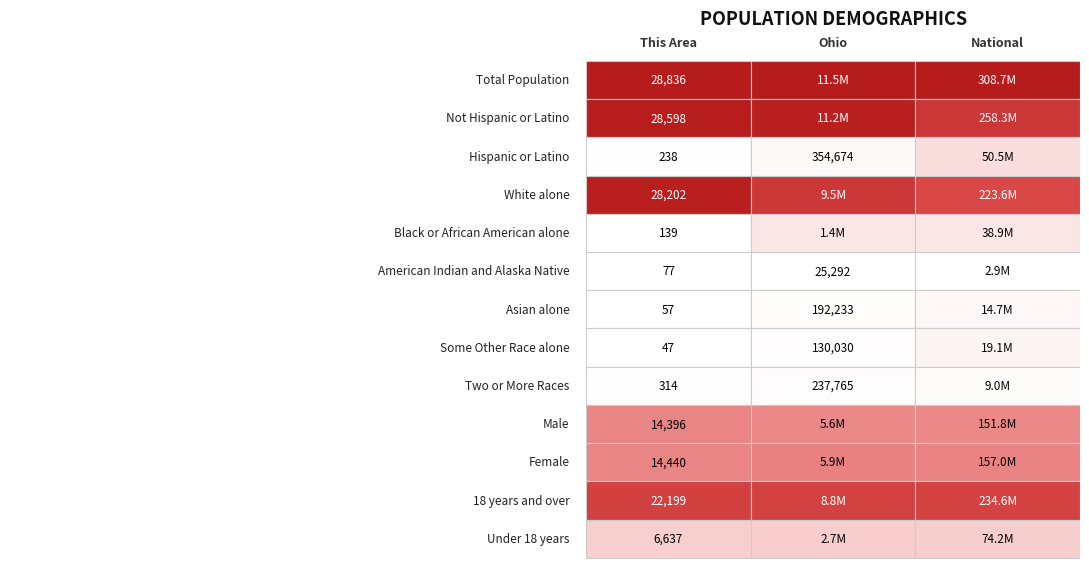

What is the sum of the Two or More Races values at Hispanic or Latino and Total Population?

9009387